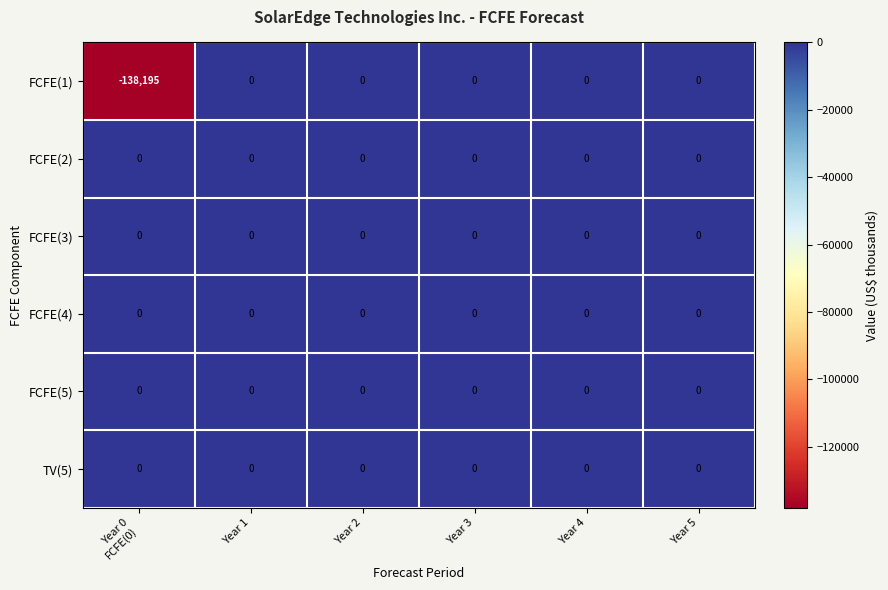

What is the smallest value displayed?

-138195